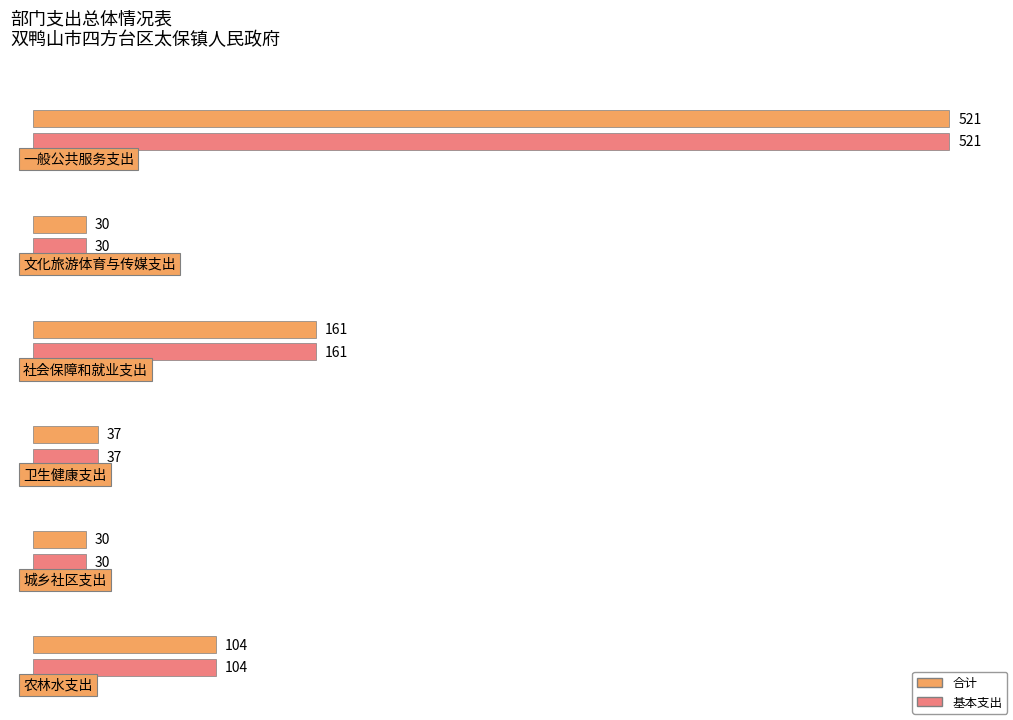

Reading right to left, list all the values displayed in this chart.

合计: 104	30	37	161	30	521
基本支出: 104	30	37	161	30	521